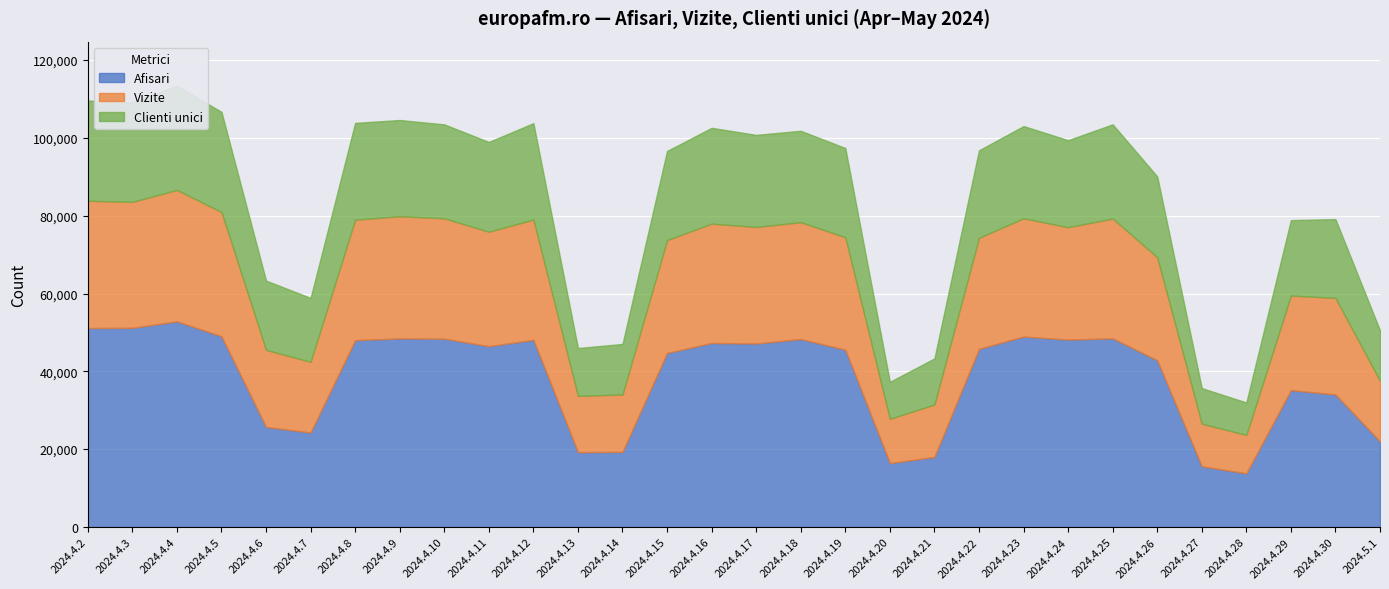

Reading left to right, extract all data points from this chart.

Afisari: 2024.4.2=51121	2024.4.3=51179	2024.4.4=52837	2024.4.5=48999	2024.4.6=25700	2024.4.7=24273	2024.4.8=48007	2024.4.9=48455	2024.4.10=48385	2024.4.11=46468	2024.4.12=48089	2024.4.13=19222	2024.4.14=19289	2024.4.15=44710	2024.4.16=47284	2024.4.17=47154	2024.4.18=48293	2024.4.19=45555	2024.4.20=16411	2024.4.21=17987	2024.4.22=45772	2024.4.23=48936	2024.4.24=48152	2024.4.25=48471	2024.4.26=42837	2024.4.27=15587	2024.4.28=13768	2024.4.29=35169	2024.4.30=34048	2024.5.1=21964
Vizite: 2024.4.2=32712	2024.4.3=32386	2024.4.4=33783	2024.4.5=31966	2024.4.6=19828	2024.4.7=18171	2024.4.8=30971	2024.4.9=31406	2024.4.10=30943	2024.4.11=29419	2024.4.12=30922	2024.4.13=14462	2024.4.14=14765	2024.4.15=29034	2024.4.16=30688	2024.4.17=29964	2024.4.18=30041	2024.4.19=28921	2024.4.20=11400	2024.4.21=13490	2024.4.22=28543	2024.4.23=30404	2024.4.24=28892	2024.4.25=30808	2024.4.26=26491	2024.4.27=10968	2024.4.28=9871	2024.4.29=24301	2024.4.30=24828	2024.5.1=15611
Clienti unici: 2024.4.2=25784	2024.4.3=25508	2024.4.4=26785	2024.4.5=25728	2024.4.6=17794	2024.4.7=16418	2024.4.8=24873	2024.4.9=24735	2024.4.10=24140	2024.4.11=23064	2024.4.12=24772	2024.4.13=12297	2024.4.14=12984	2024.4.15=22900	2024.4.16=24614	2024.4.17=23653	2024.4.18=23490	2024.4.19=22921	2024.4.20=9487	2024.4.21=11838	2024.4.22=22488	2024.4.23=23698	2024.4.24=22365	2024.4.25=24206	2024.4.26=20773	2024.4.27=9131	2024.4.28=8351	2024.4.29=19392	2024.4.30=20245	2024.5.1=12937